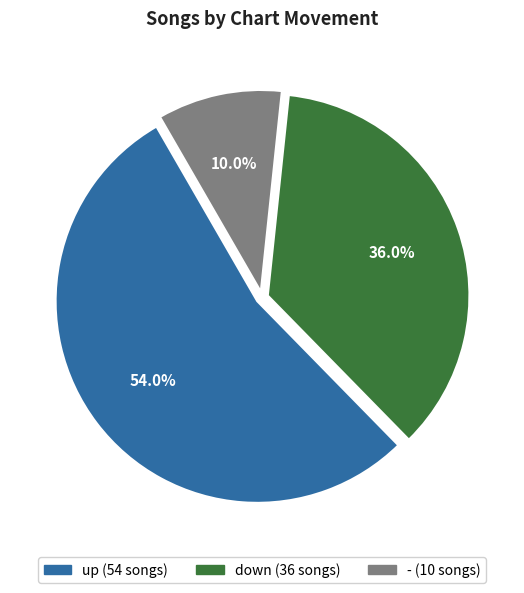

What percentage is NOT represented by down?

64.0%